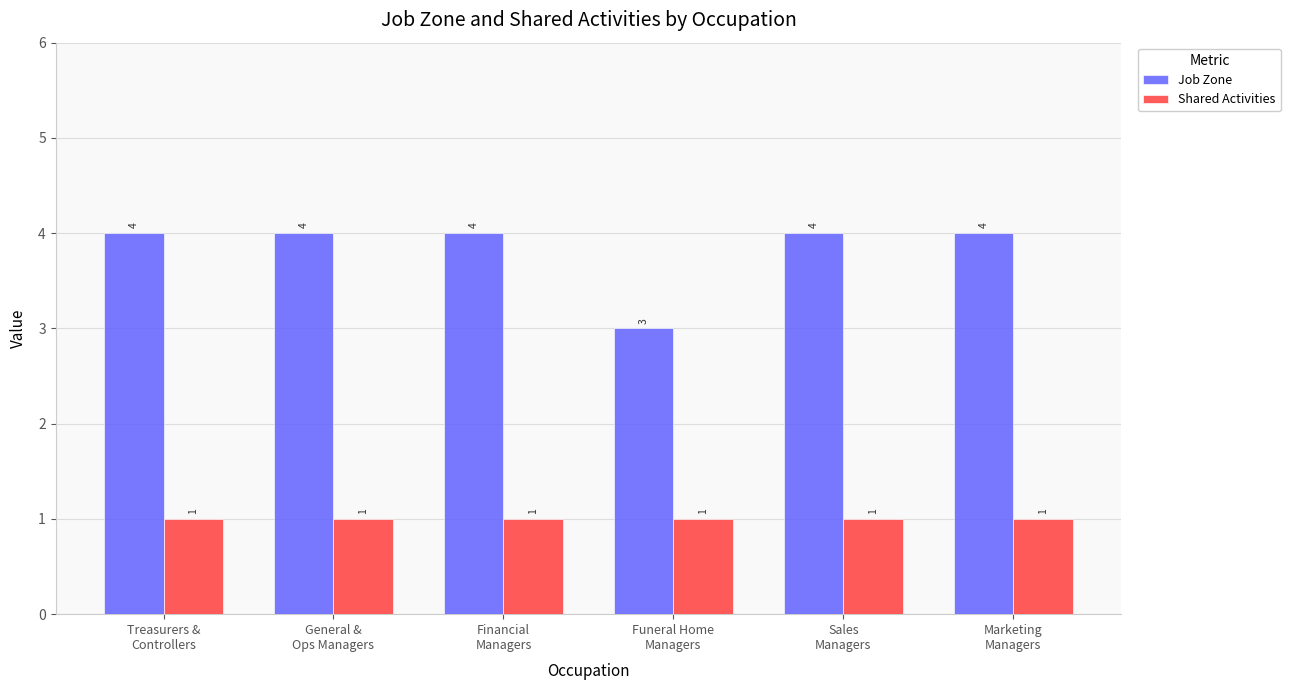

Rank the series by their average value, from highest to lowest.

Job Zone, Shared Activities